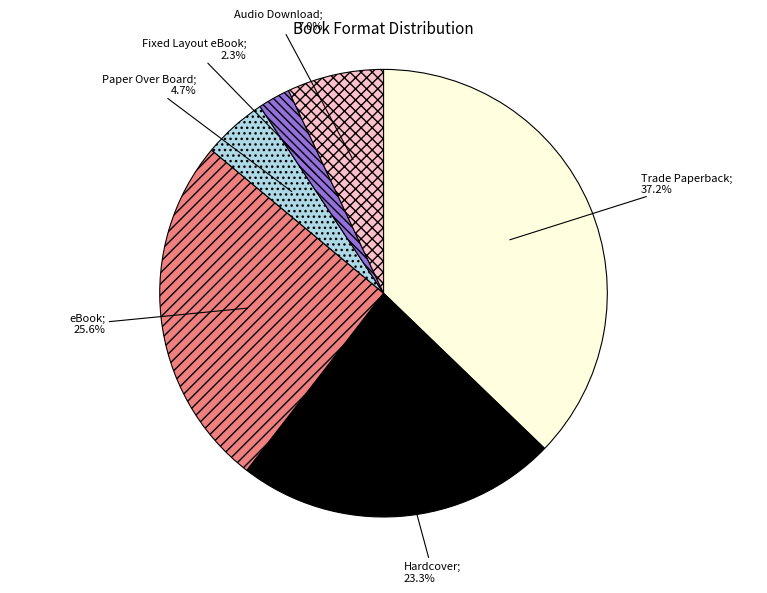

Is there a majority slice in this chart?

No